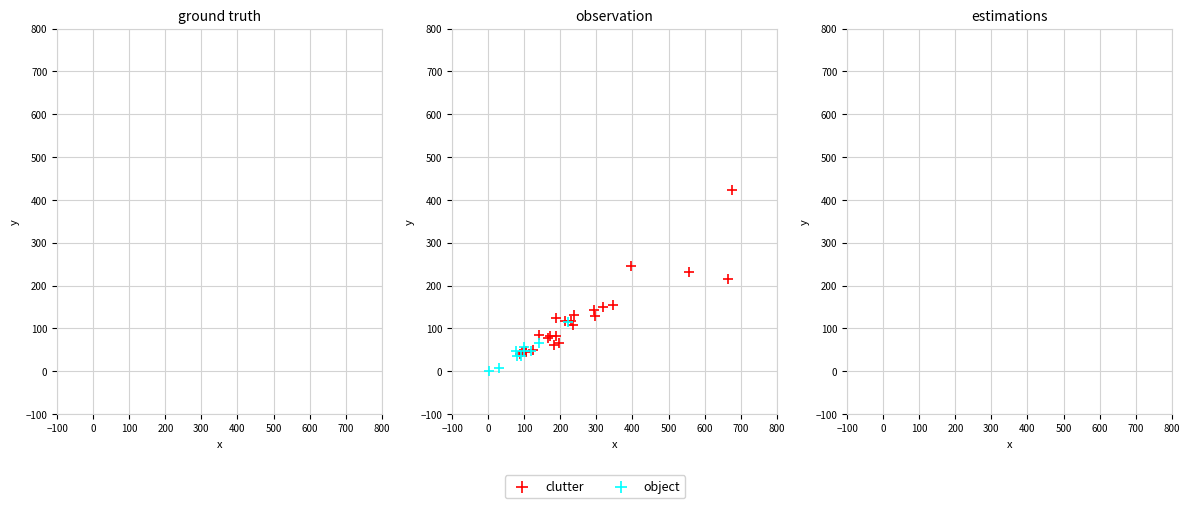

Which series has the widest spread of Y values?

clutter